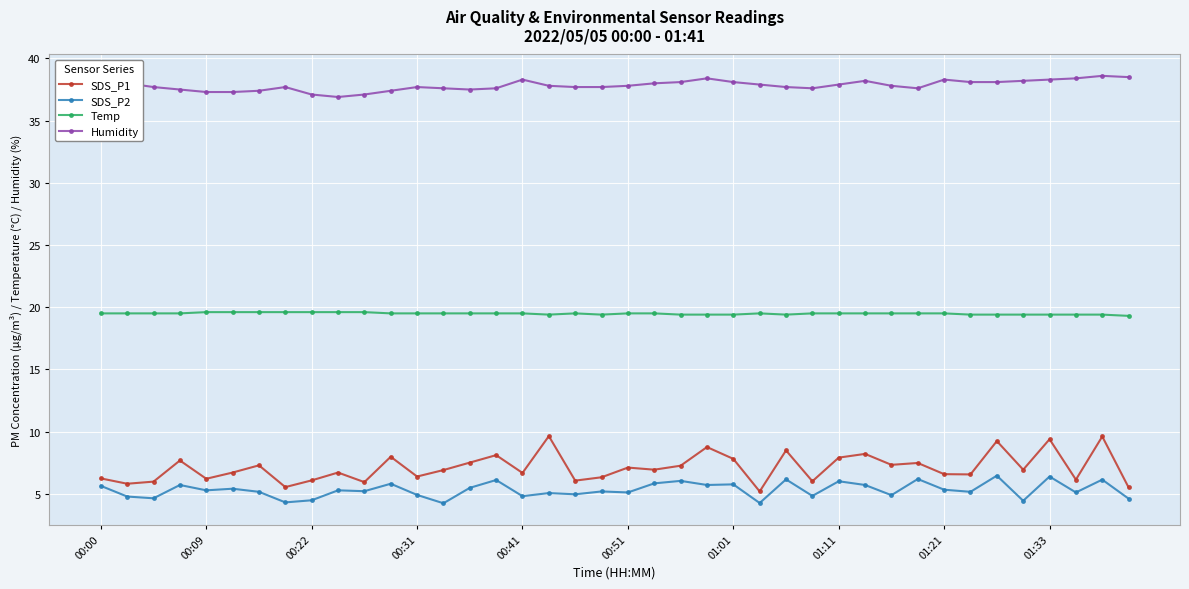

What is the value of the SDS_P1 point at the 37th from the left?

9.4